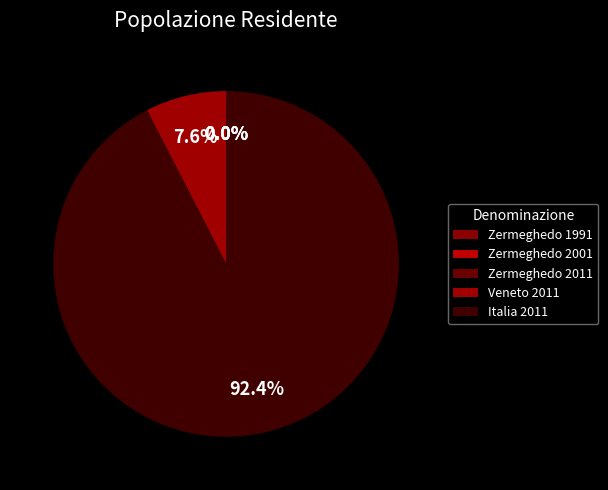

Do Zermeghedo 2001 and Italia 2011 together represent more than half of the pie?

Yes